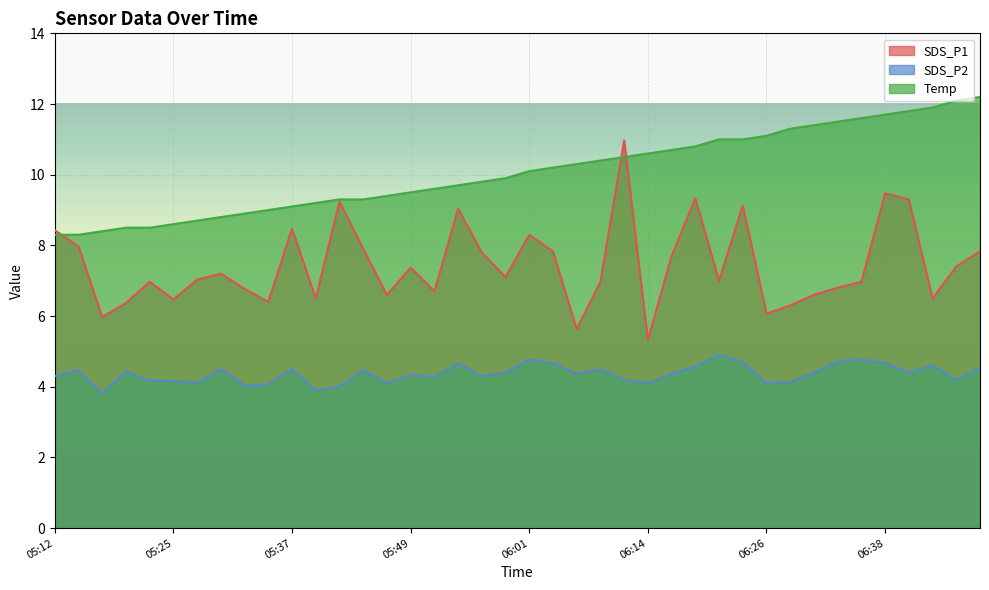

What is the sum of the Temp values at 05:27 and 05:47?

18.1